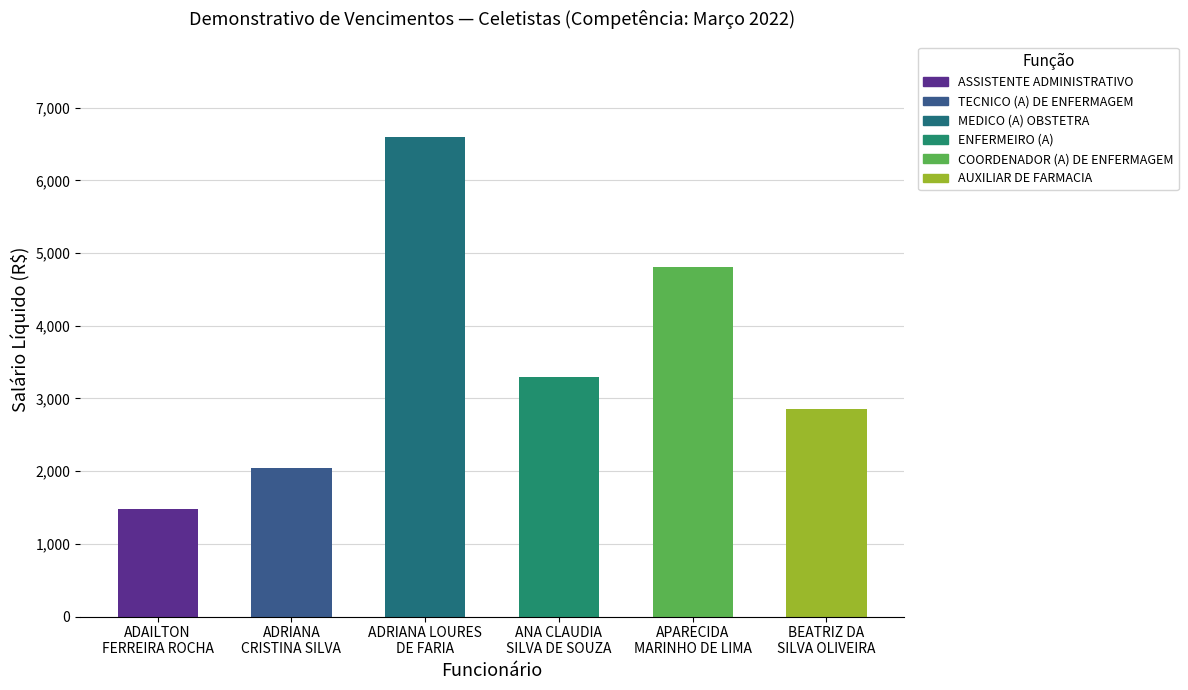

What is the difference between the maximum and second lowest values?

4552.0